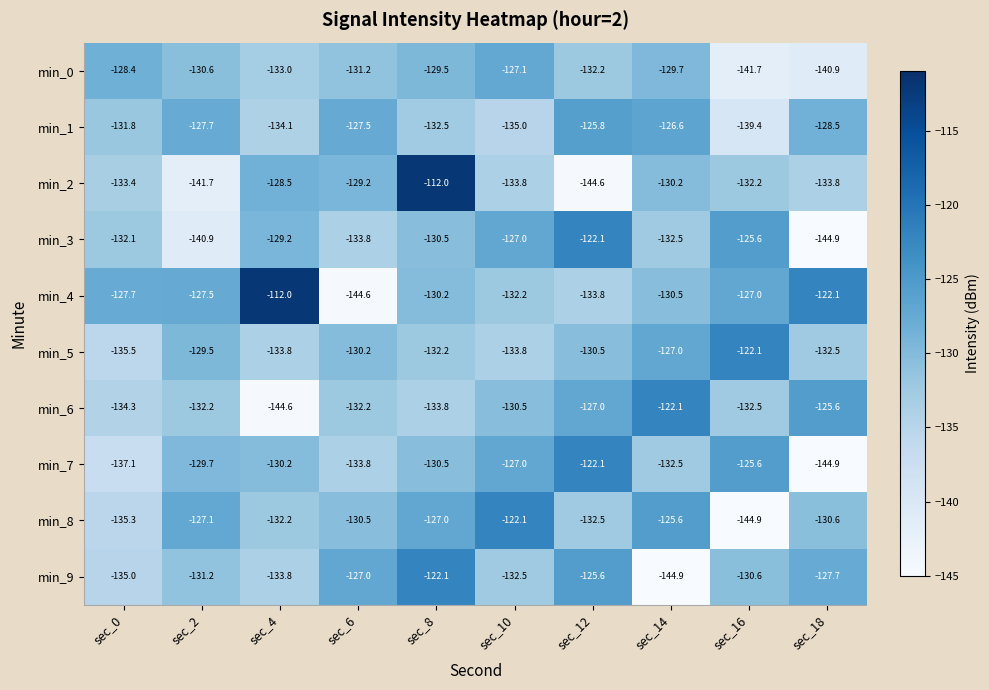

What is the spread (max minus min) of values at sec_12?

22.5